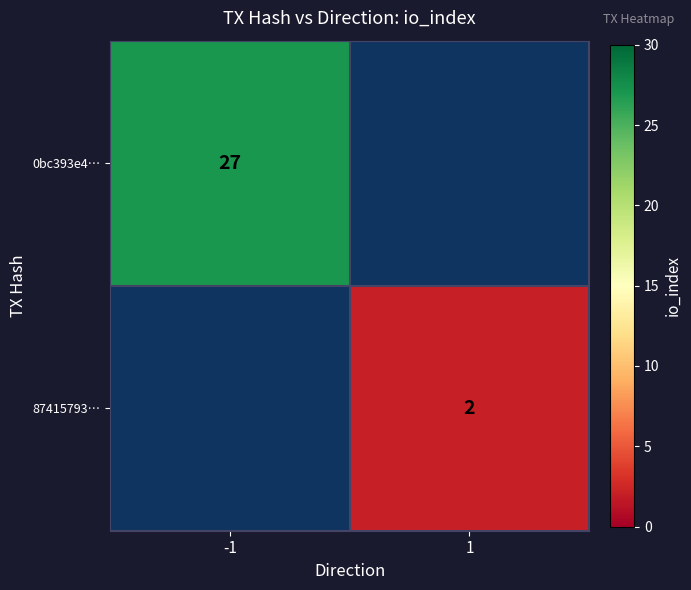

Is it true that 87415793… equals 2 at 1?

True